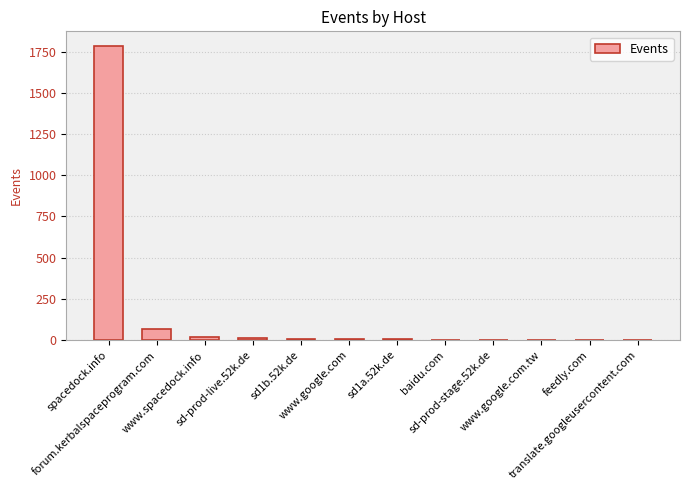

How many categories are shown in the chart?

12